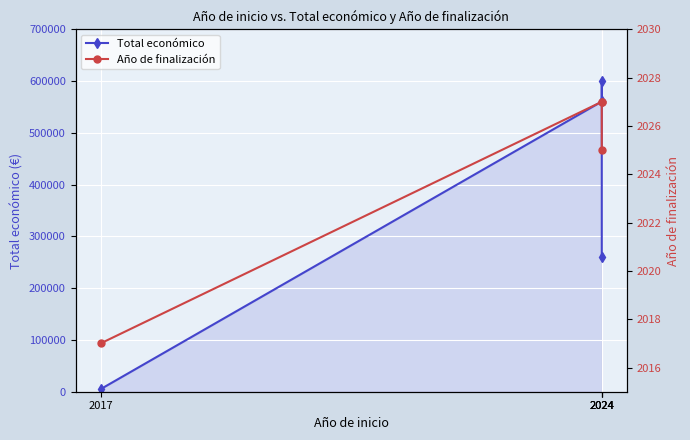

Reading right to left, extract all data points from this chart.

Total económico: 2017=5000	2024=560529	2024=599540	2024=260325
Año de finalización: 2017=2017	2024=2027	2024=2027	2024=2025